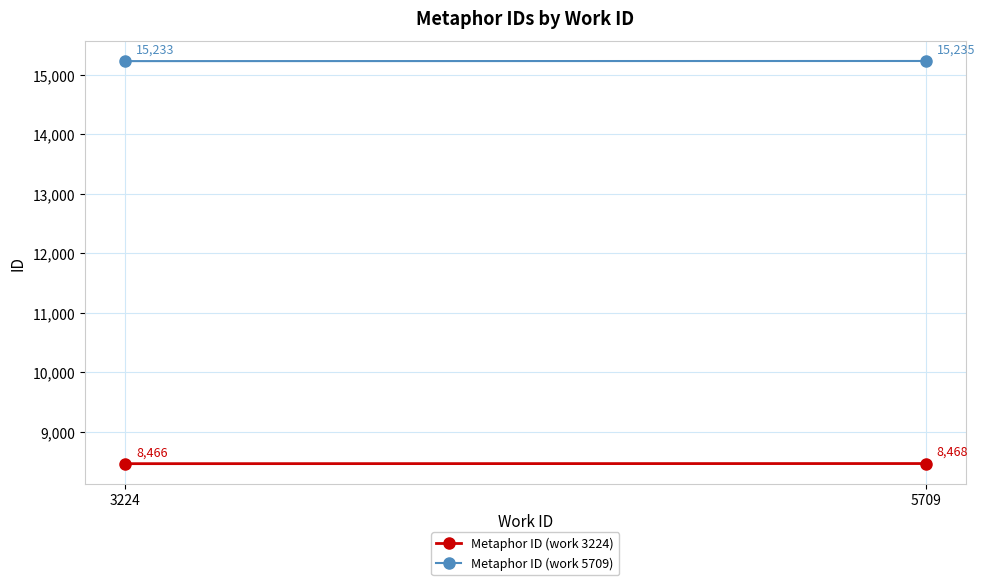

How many lines are shown in the chart?

2